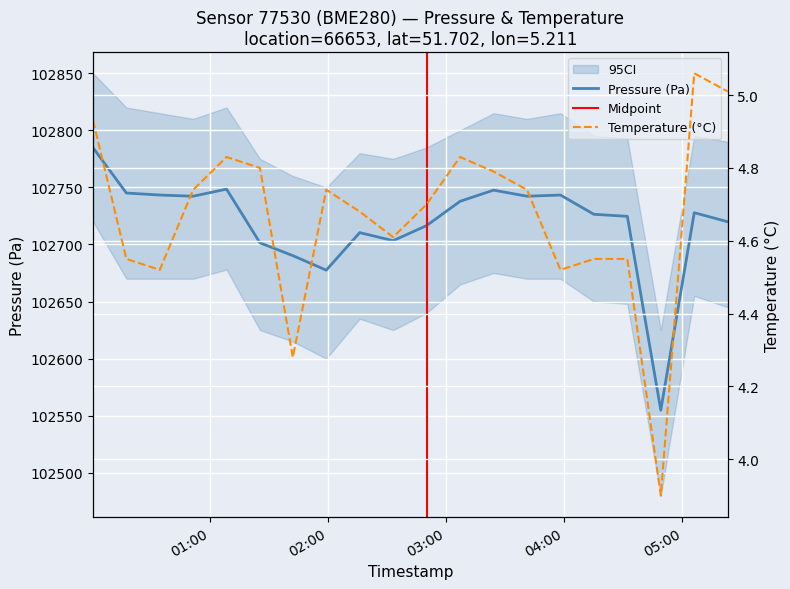

What is the value of the temperature point at the 15th from the left?

4.5